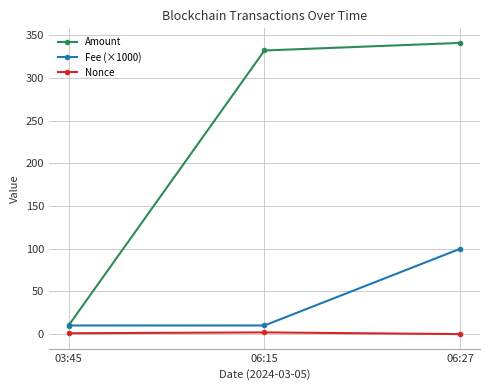

Which series has the largest total across all categories?

Amount